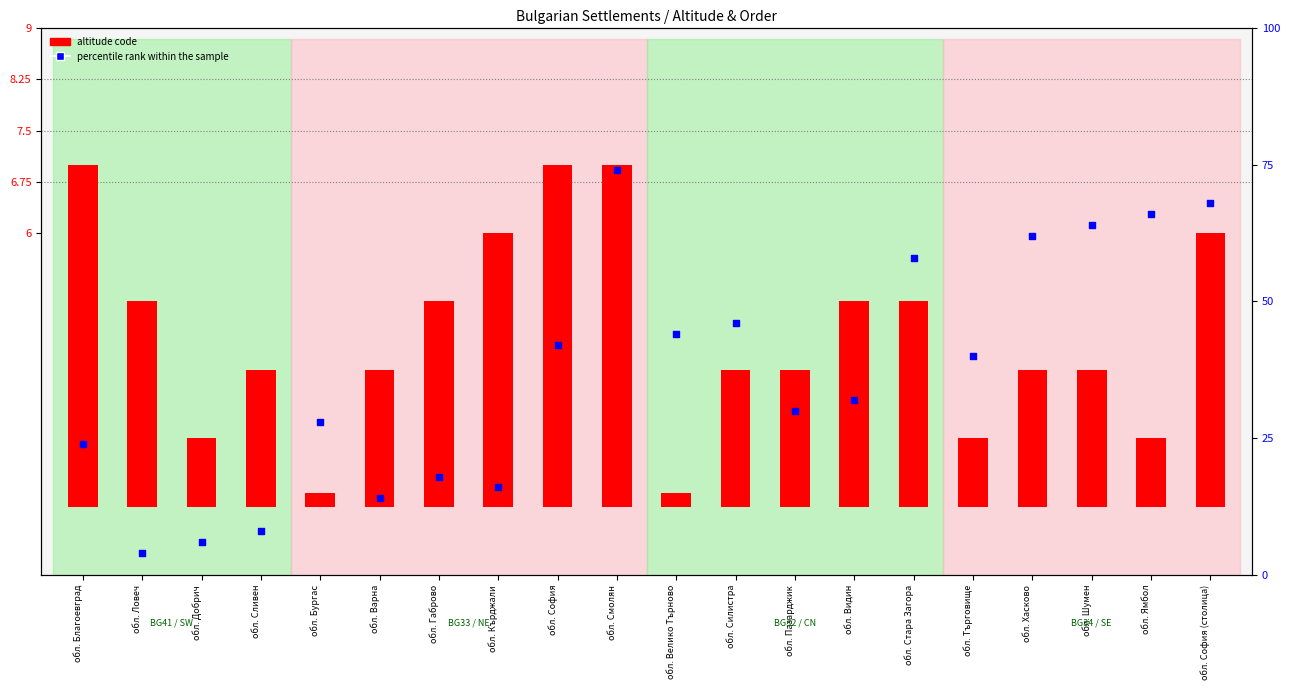

What is the total value across all series at обл. Бургас?

28.2